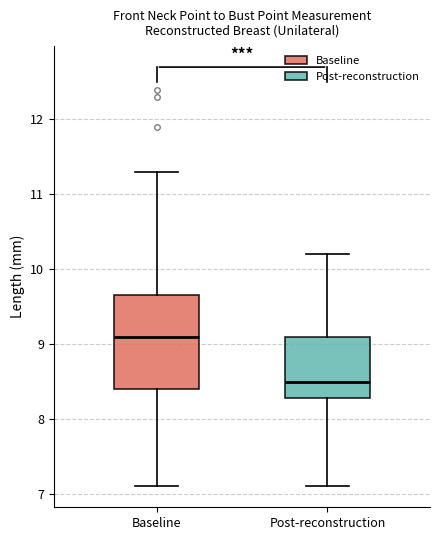

Reading left to right, transcribe this box plot: for each box, give where its median line is, the range the box spans, and where its two whiskers end, as read against the y-axis. The values are not printed on the chart, so give them approximately, as read against the axis.

Baseline: median 9.1, box 8.4 to 9.7, whiskers 7.1 to 11.3
Post-reconstruction: median 8.5, box 8.3 to 9.1, whiskers 7.1 to 10.2